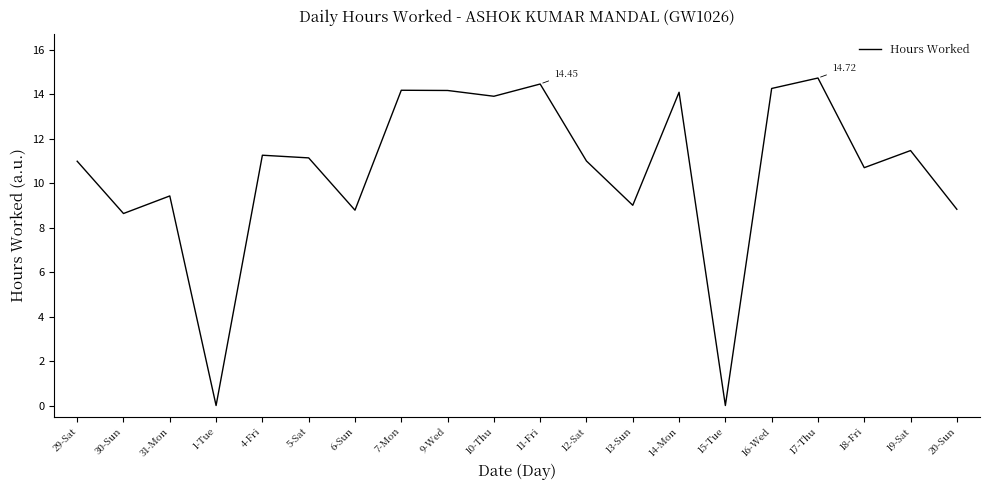

What is the change in value from 1-Tue to 7-Mon?

+14.2